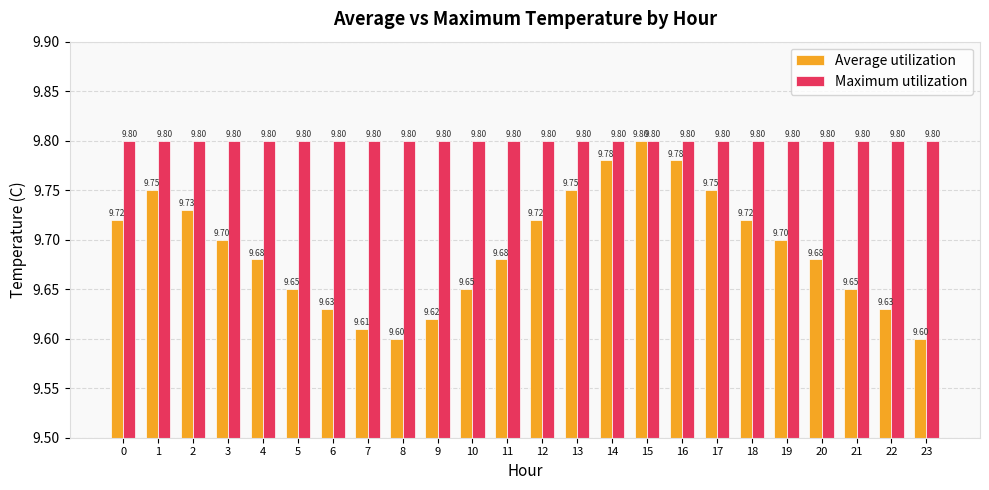

Reading right to left, transcribe all the data shown in this chart.

Average utilization: 9.6	9.6	9.7	9.7	9.7	9.7	9.8	9.8	9.8	9.8	9.8	9.7	9.7	9.7	9.6	9.6	9.6	9.6	9.7	9.7	9.7	9.7	9.8	9.7
Maximum utilization: 9.8	9.8	9.8	9.8	9.8	9.8	9.8	9.8	9.8	9.8	9.8	9.8	9.8	9.8	9.8	9.8	9.8	9.8	9.8	9.8	9.8	9.8	9.8	9.8